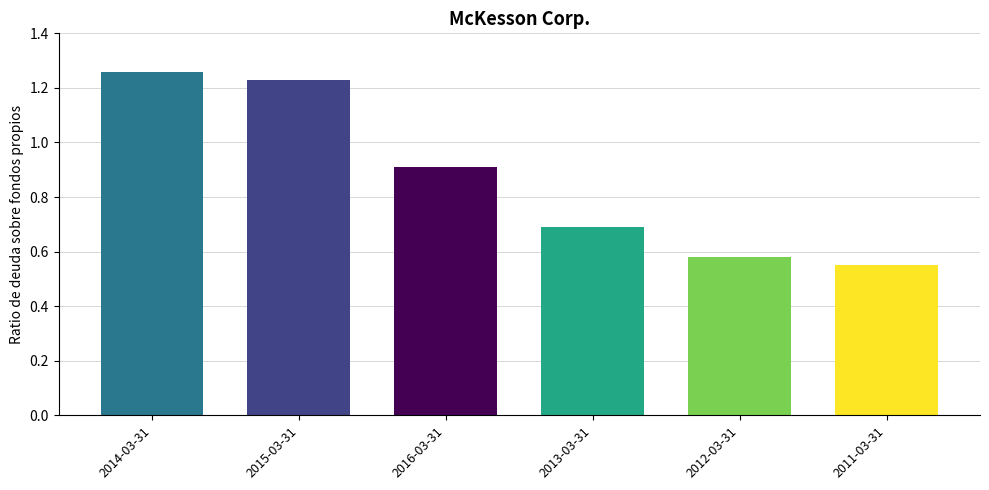

Between 2013-03-31 and 2015-03-31, which is larger?

2015-03-31